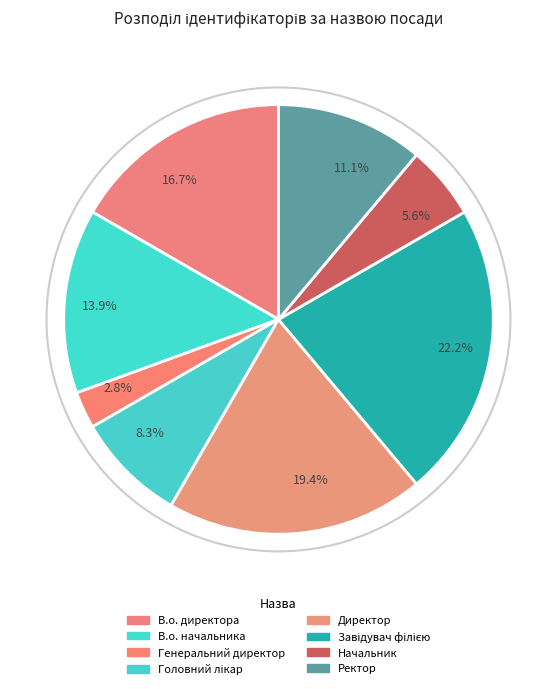

To the nearest percent, what is the average slice percentage?

12%